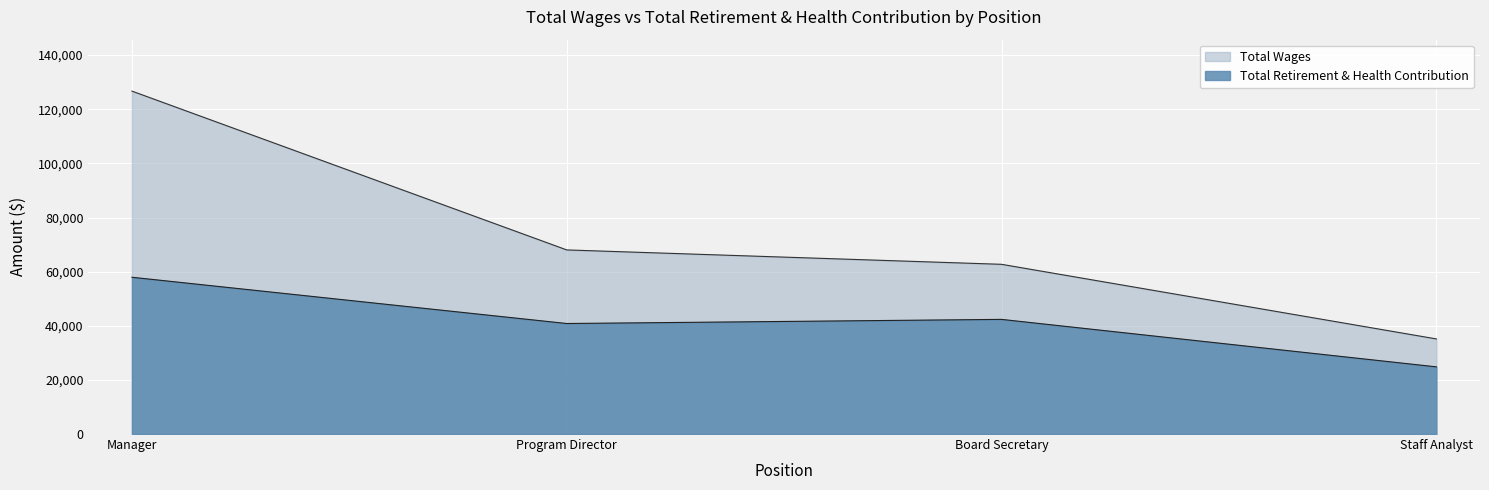

Read the Total Wages value at Manager, to the nearest 50.

126700